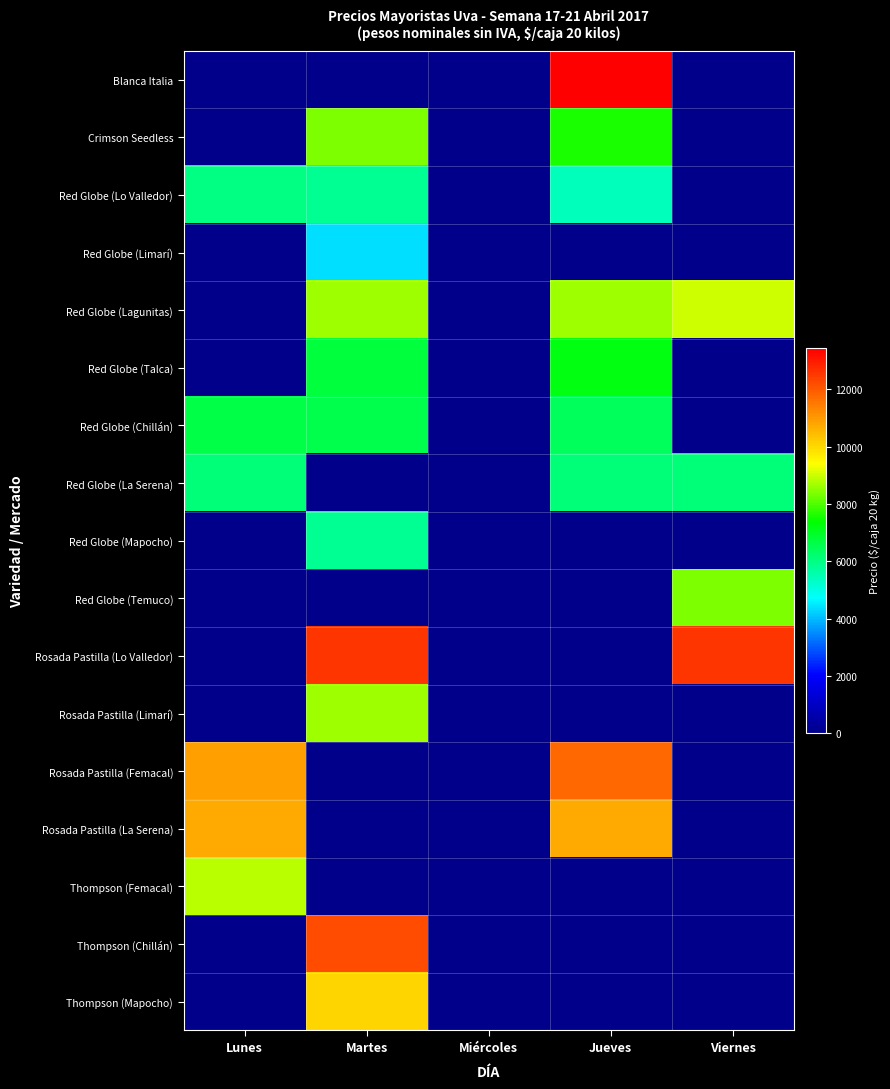

Is the value of Red Globe (Temuco) at Lunes greater than the value of Red Globe (La Serena) at Jueves?

No